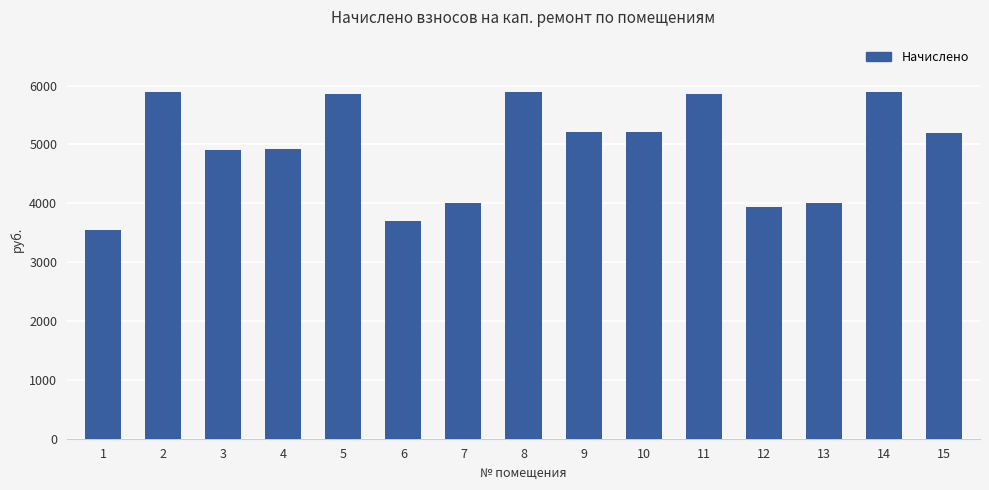

What is the change in value from 7 to 8?

+1871.8